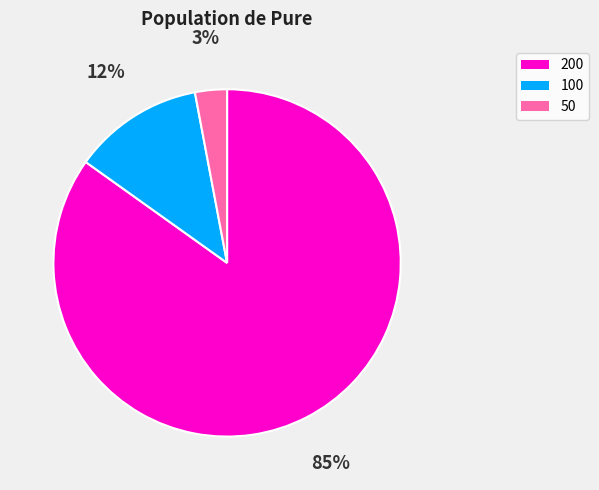

To the nearest percent, what is the average slice percentage?

33%